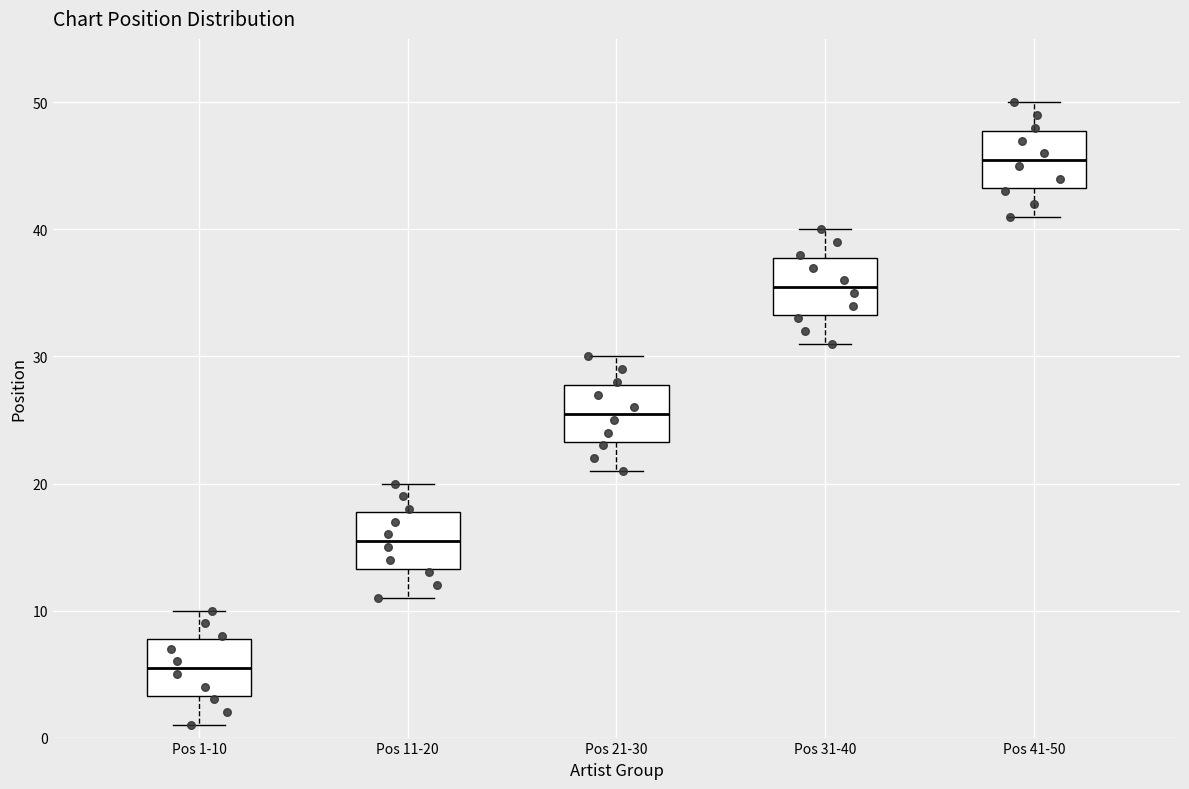

Which box's median line is the highest?

Pos 41-50